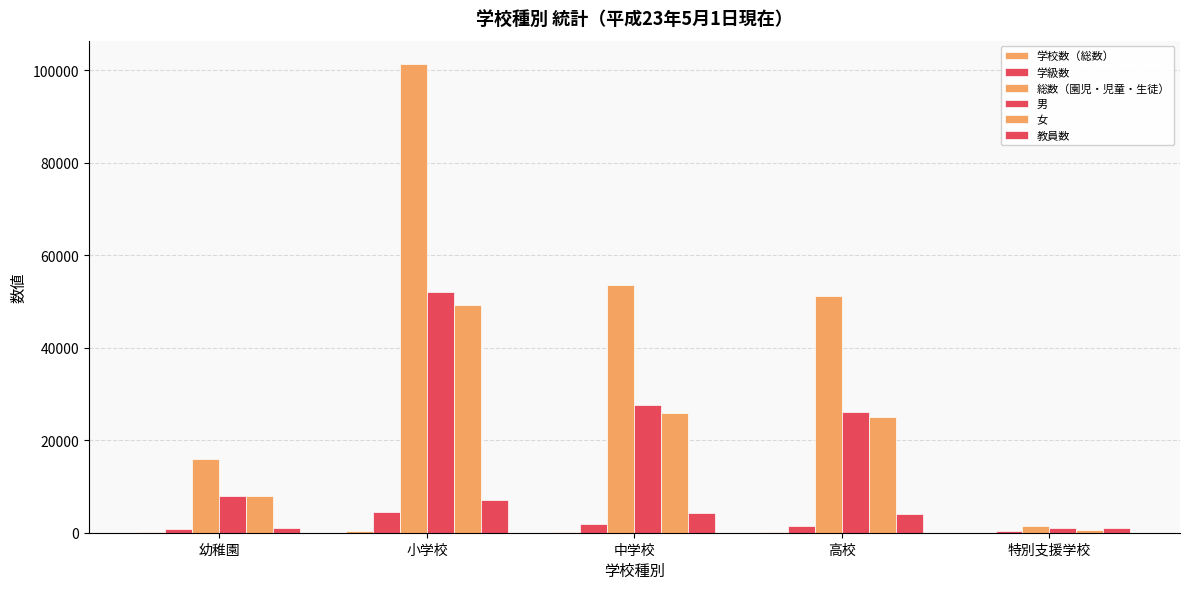

The value of 男 at 中学校 is 14924. True or false?

False